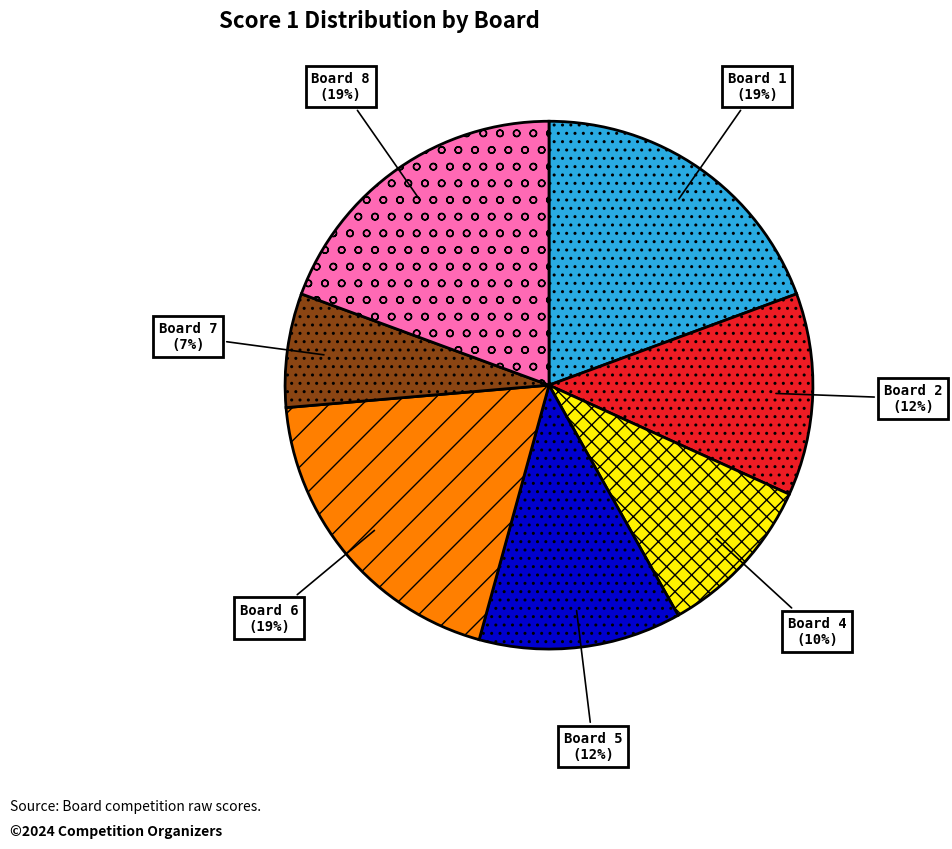

Between Board 4 and Board 1, which is larger?

Board 1